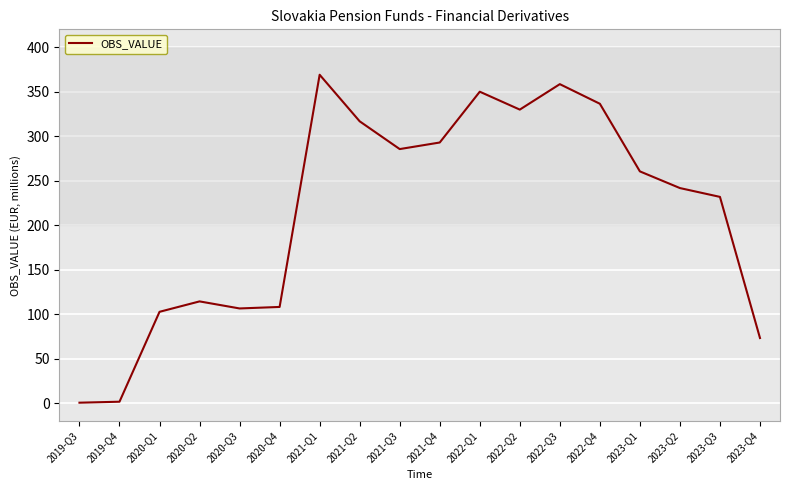

Which has a higher value, 2023-Q1 or 2020-Q2?

2023-Q1